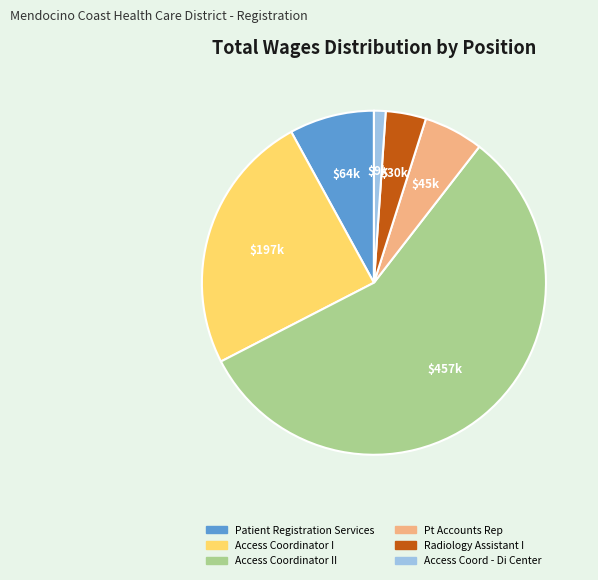

Does any single category account for the majority?

Yes